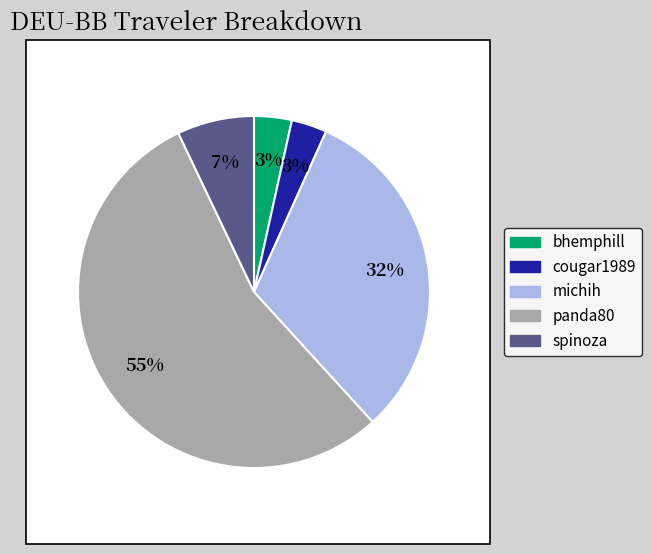

True or false: spinoza accounts for 7% of the total.

True